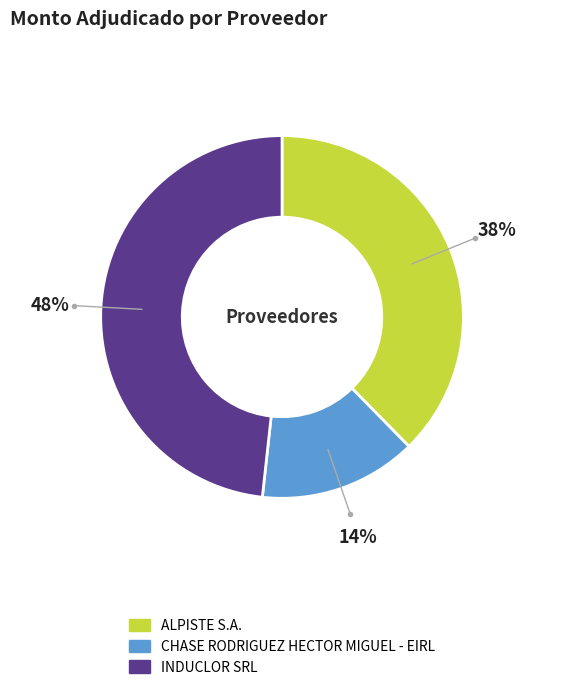

Which slice is the largest?

INDUCLOR SRL